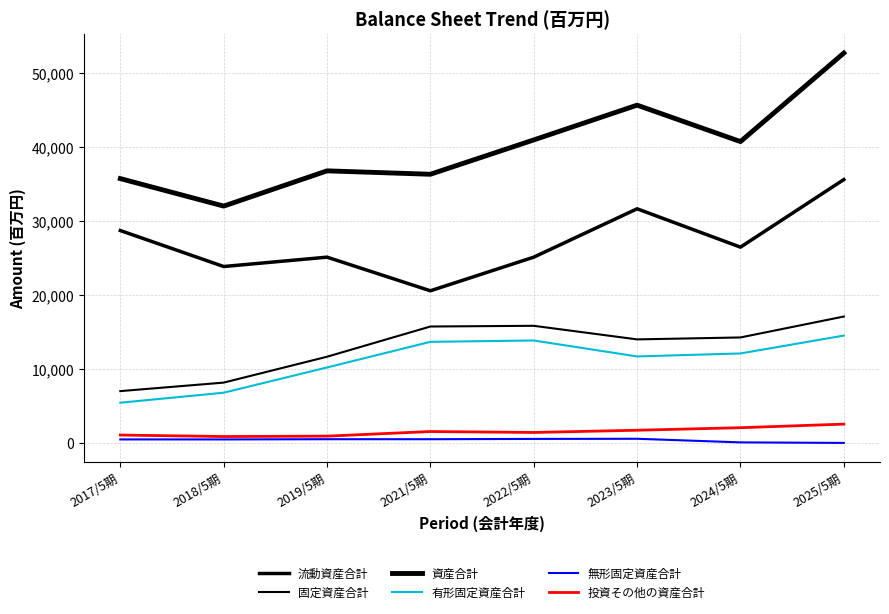

Which series has the largest range (max minus min)?

資産合計